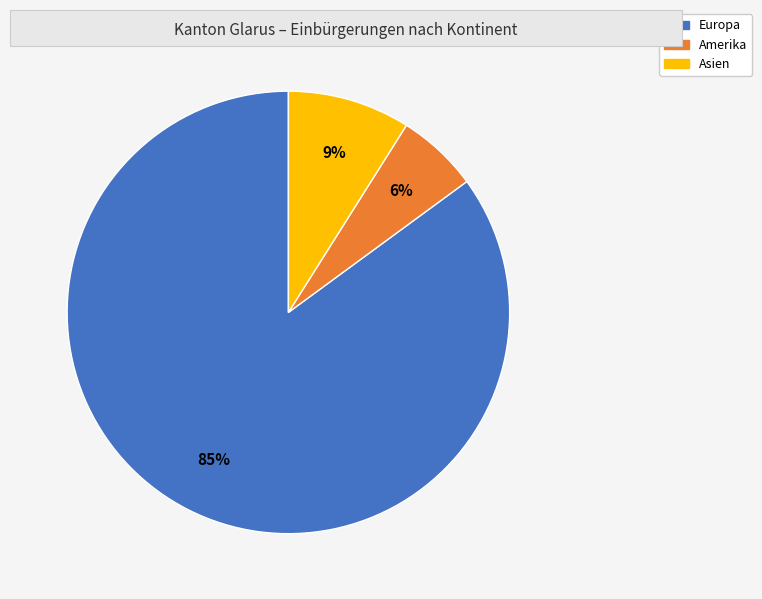

To the nearest percent, what is the difference between the largest and smallest slice percentages?

79%